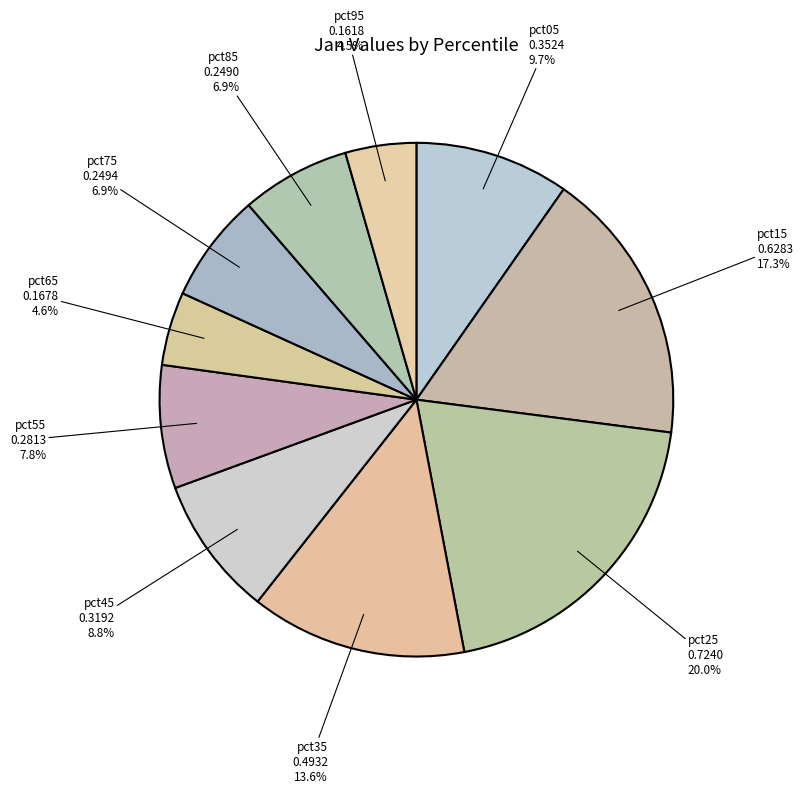

How many slices are in this pie chart?

10